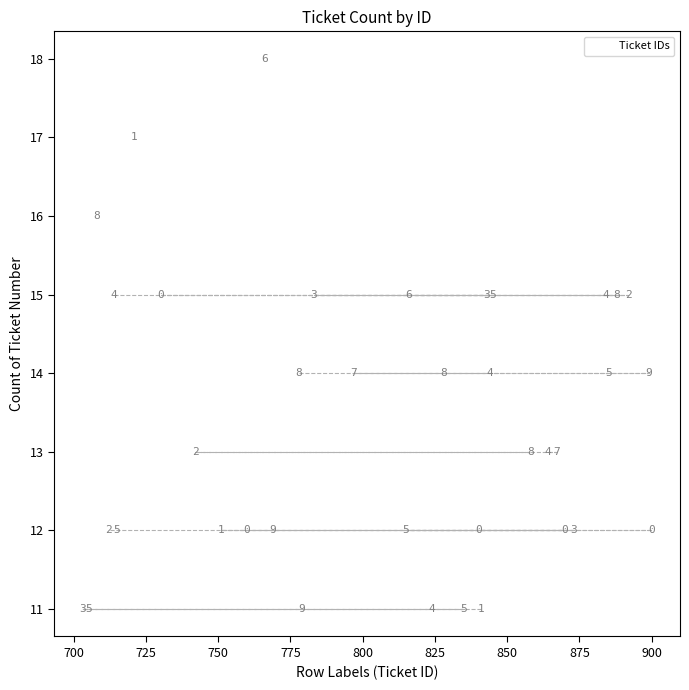

What Y value in the scatter plot is closest to 14?

14